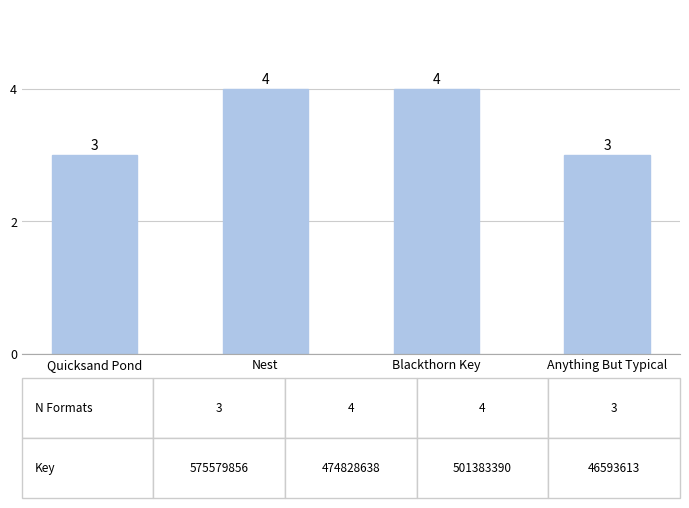

What is the greatest value displayed?

4